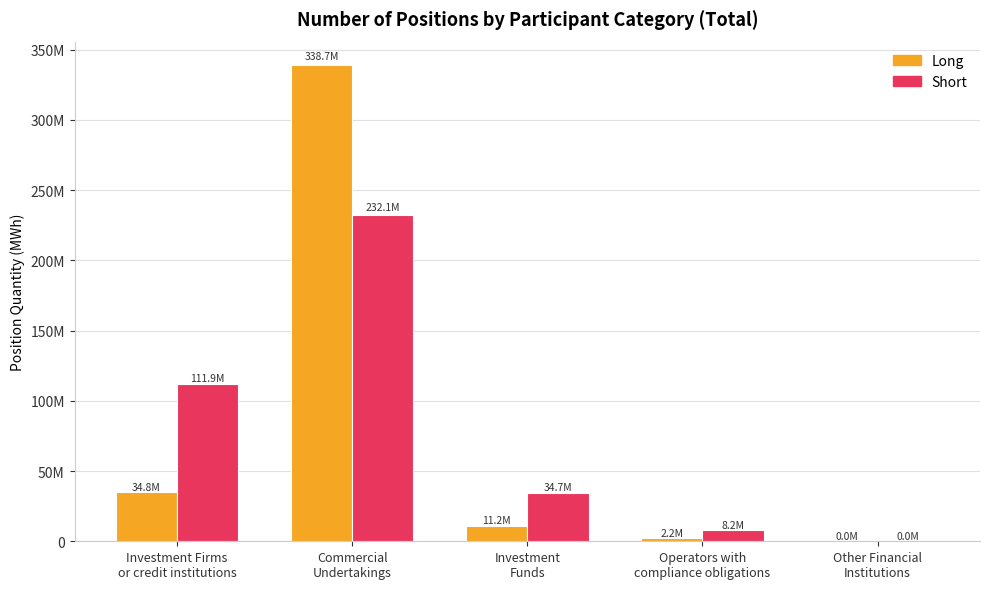

Does the chart contain stacked bars?

No